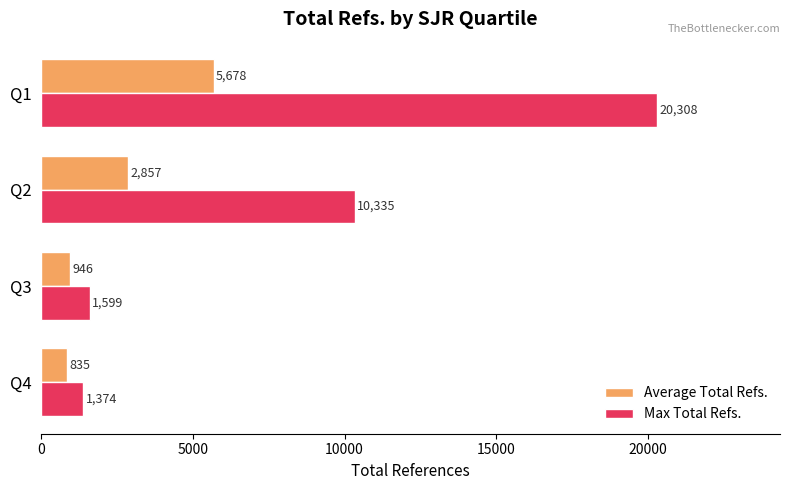

True or false: Average Total Refs. has a value of 5678 at Q1.

True